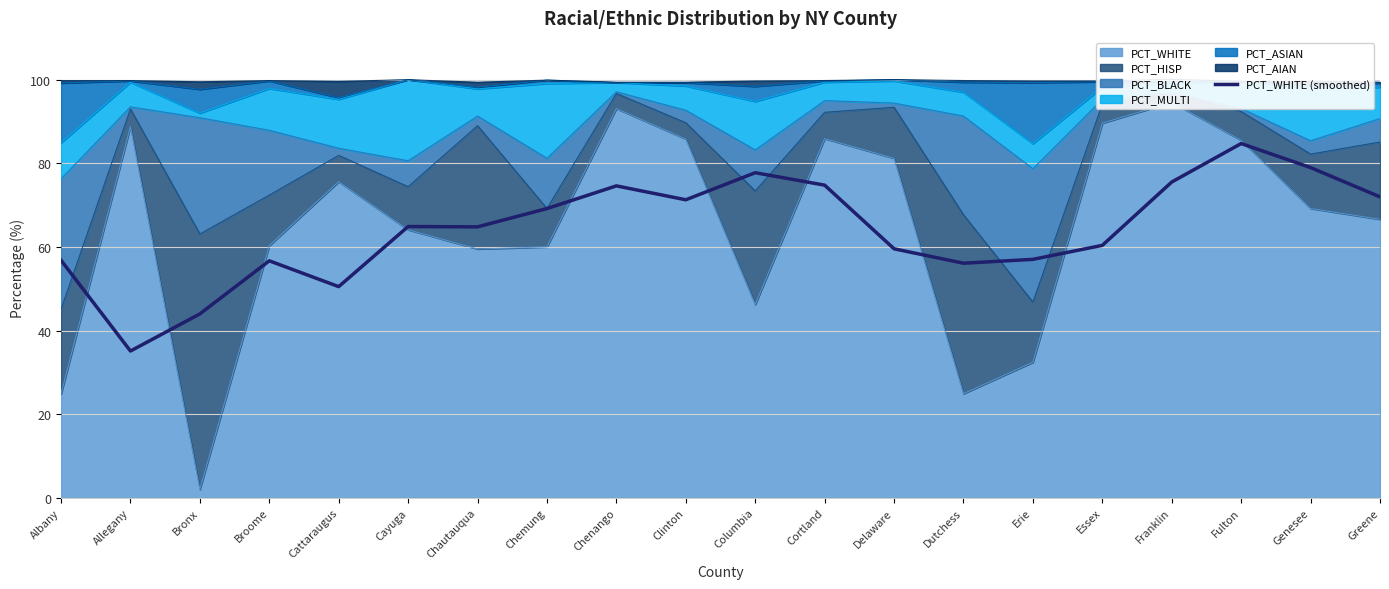

The value at Chenango is 106.7. True or false?

False